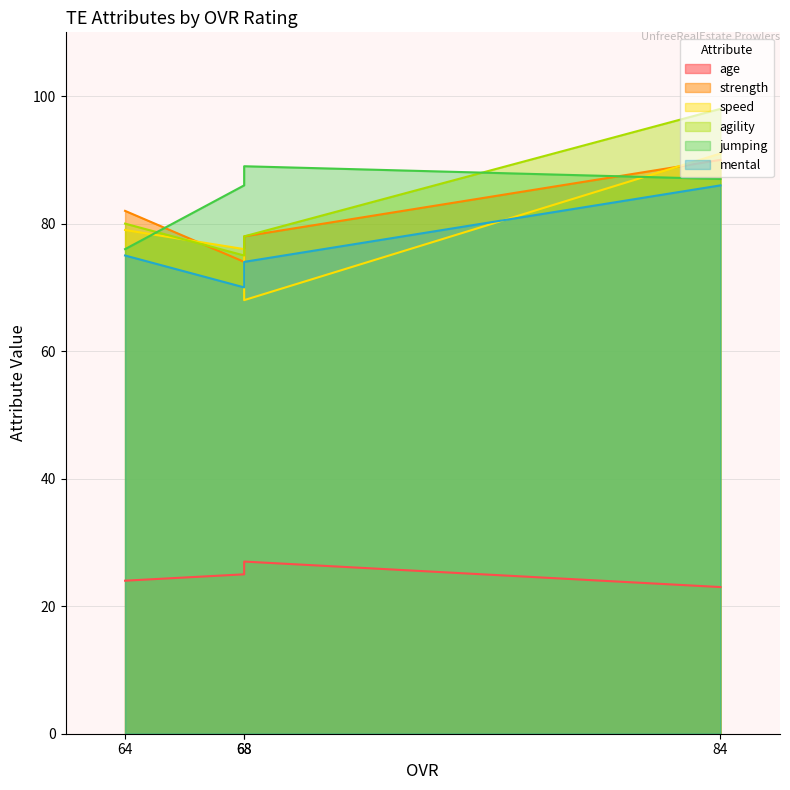

Which series has the largest range (max minus min)?

speed